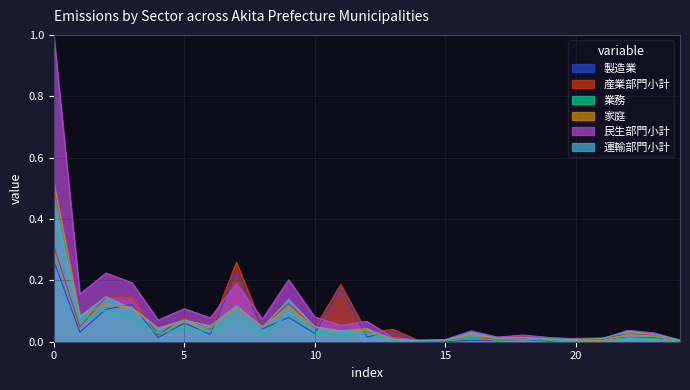

The 産業部門小計 series shows 0.1 at 0. True or false?

False